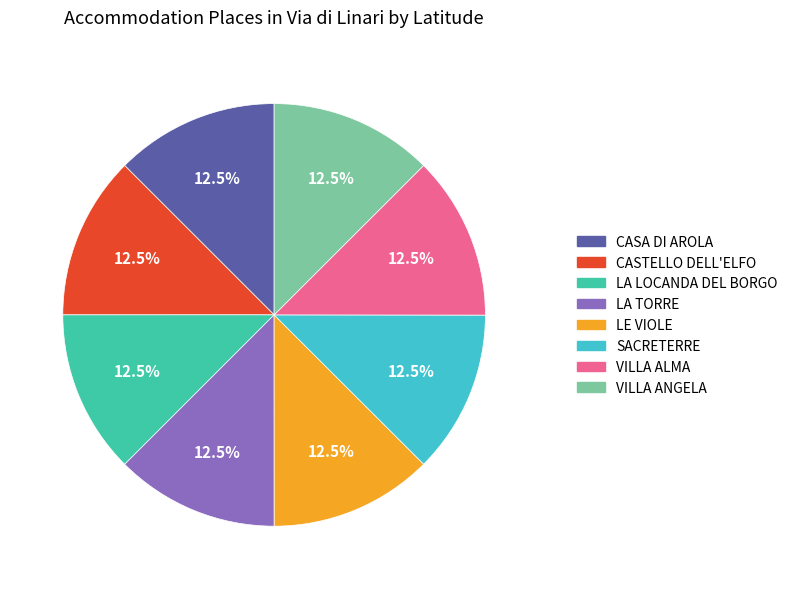

How many slices are in this pie chart?

8